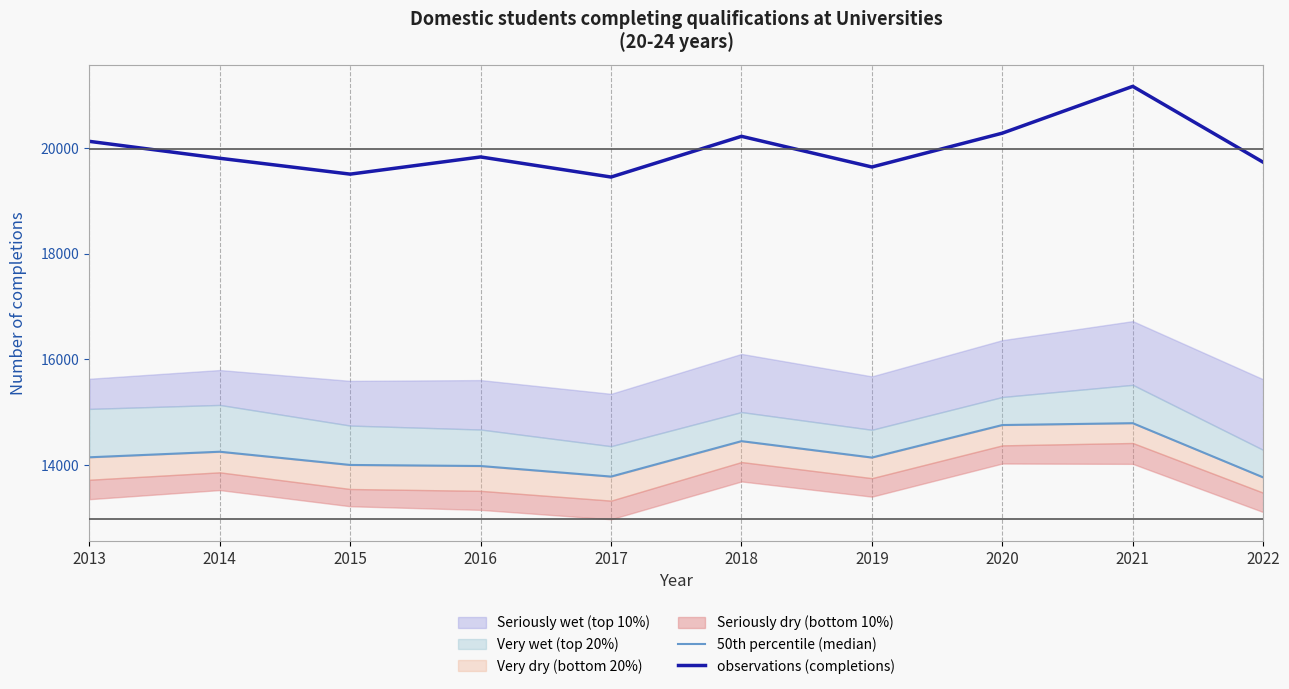

What is the lowest value of the 50th percentile (median) series?

13770